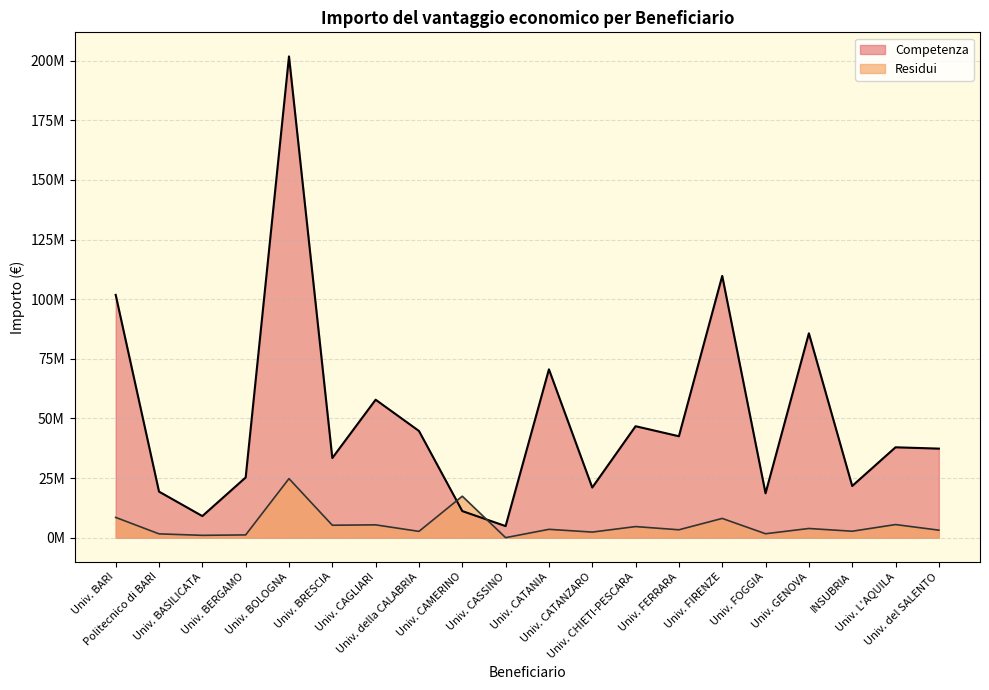

What is the difference between the second highest and second lowest values in the Competenza series?

100694047.0